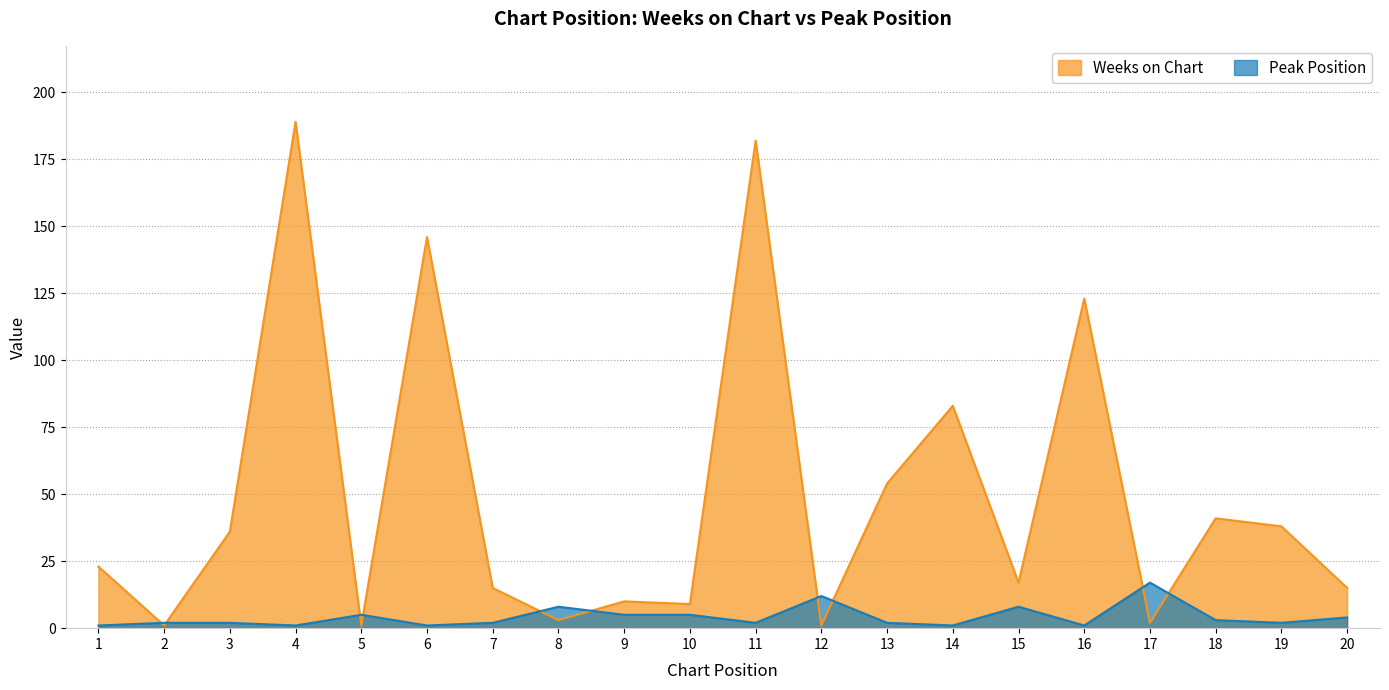

What is the spread (max minus min) of values at 18?

38